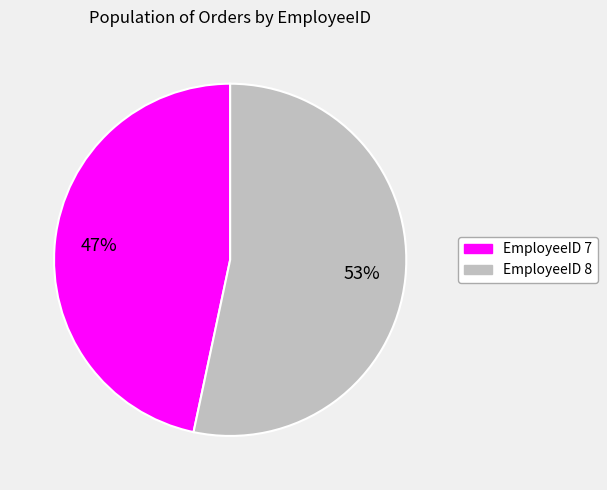

True or false: EmployeeID 7 accounts for 61% of the total.

False